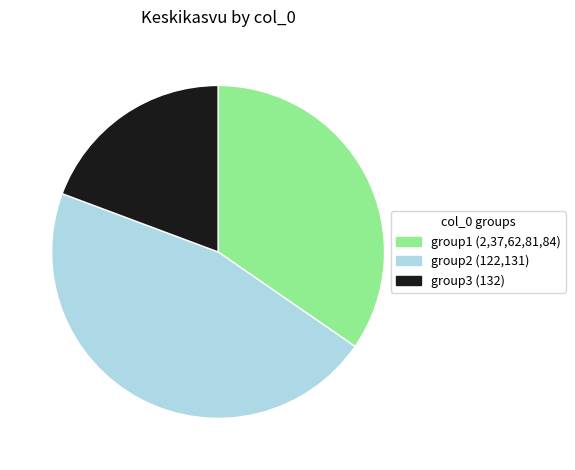

Is there any slice that represents more than half of the pie?

No